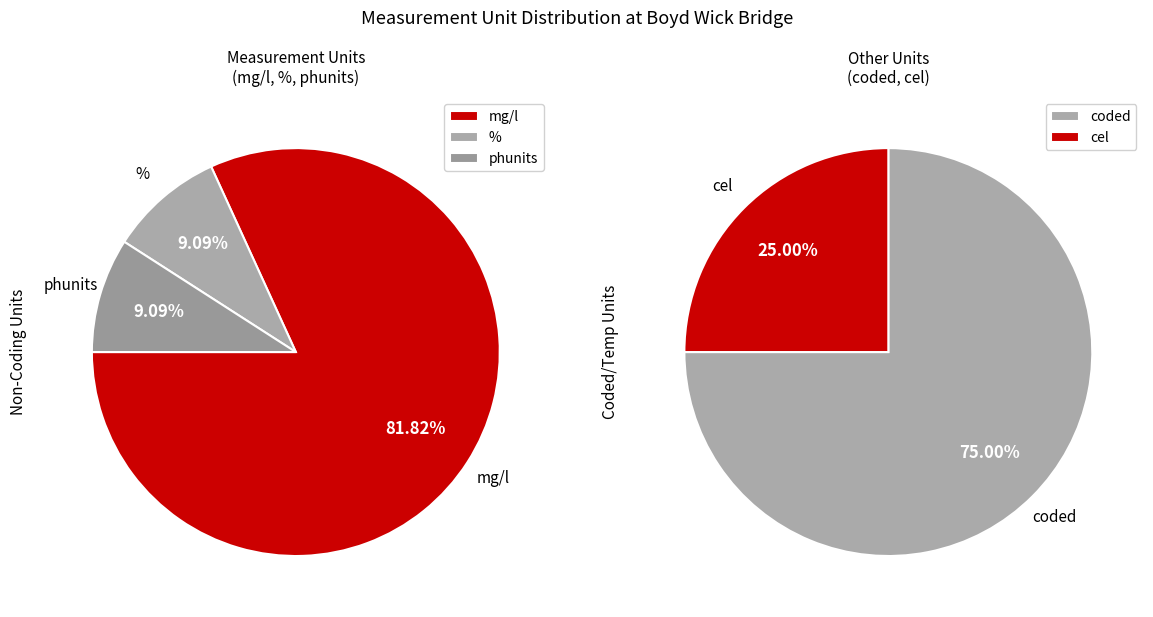

Is it true that % is 15% of the pie?

False